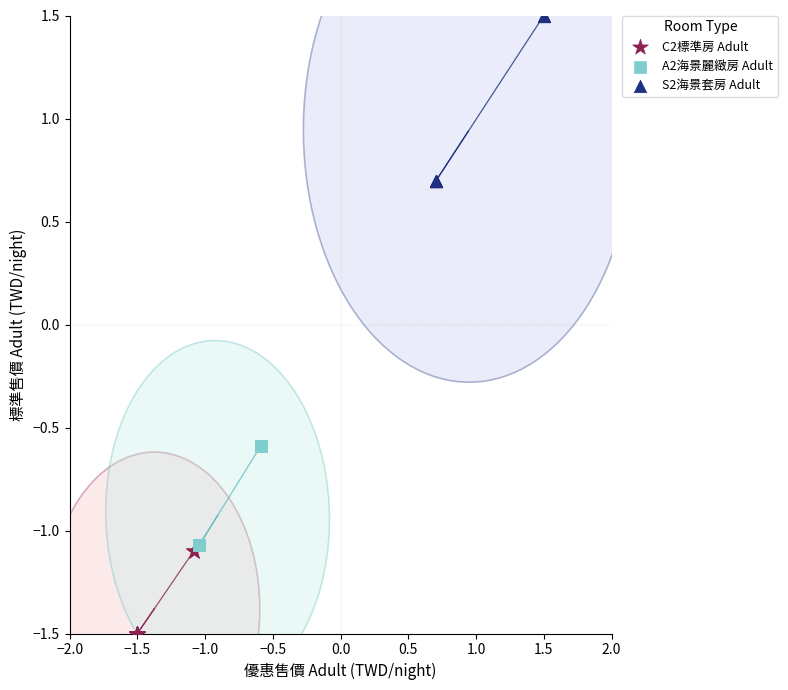

Which series has the largest Y range (max minus min)?

S2海景套房 Adult